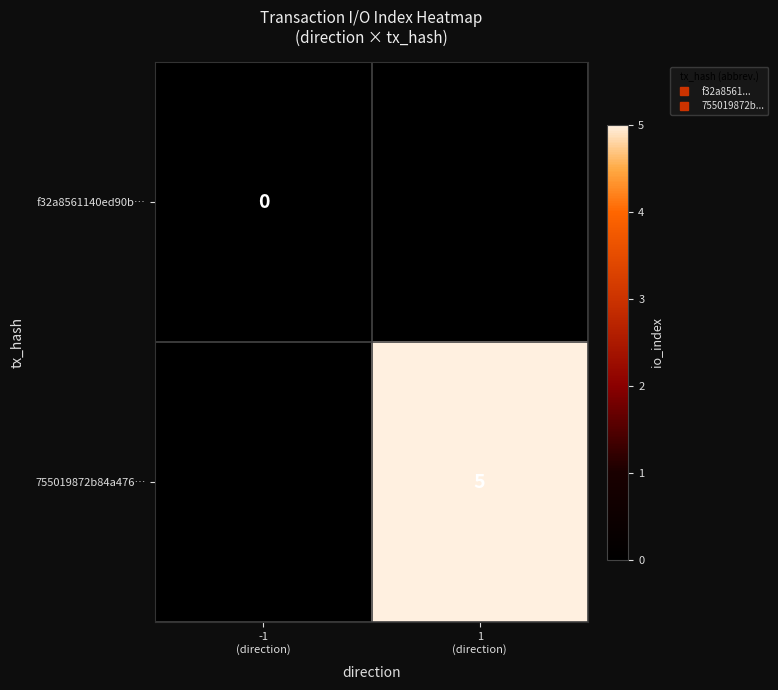

How many data points does each series have?

2